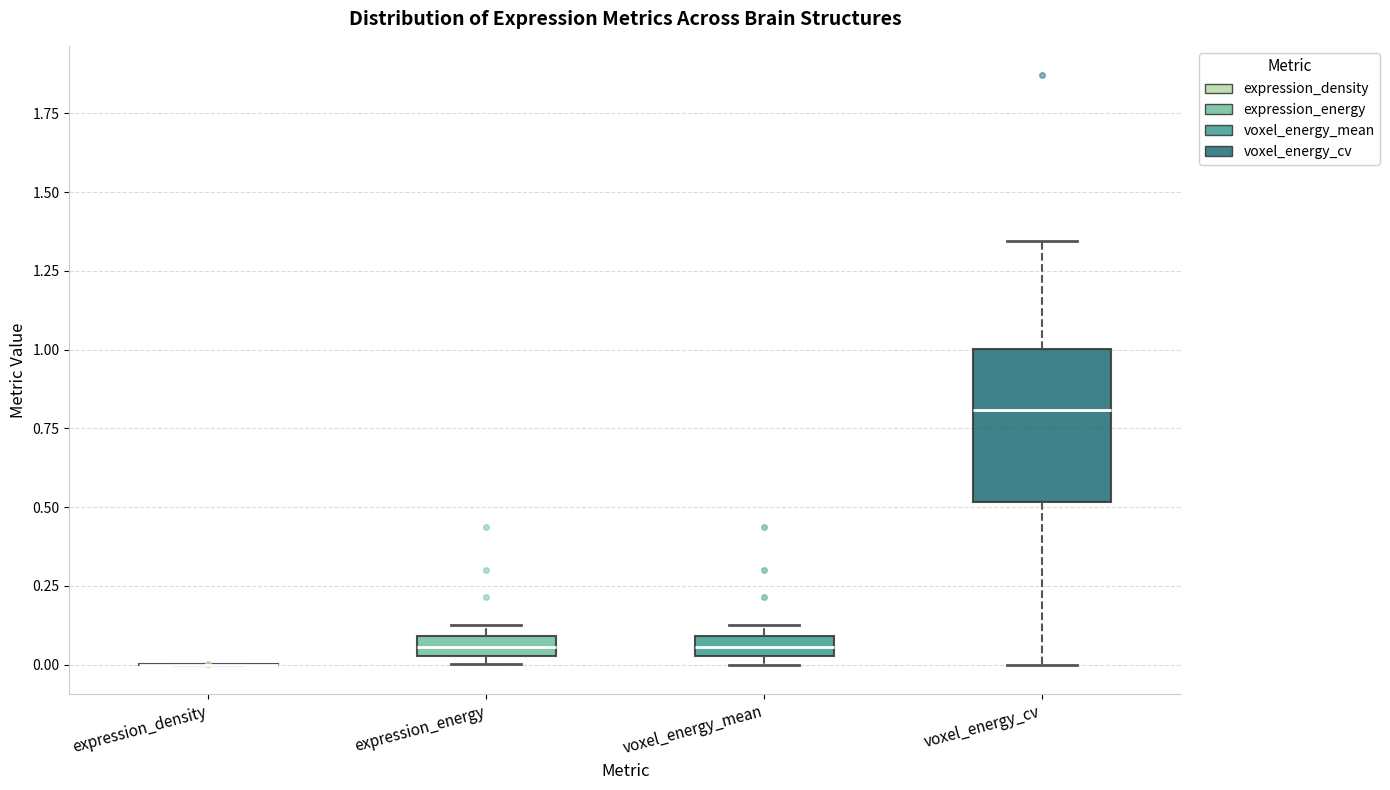

Comparing the boxes themselves (not the whiskers), which one is the tallest?

voxel_energy_cv